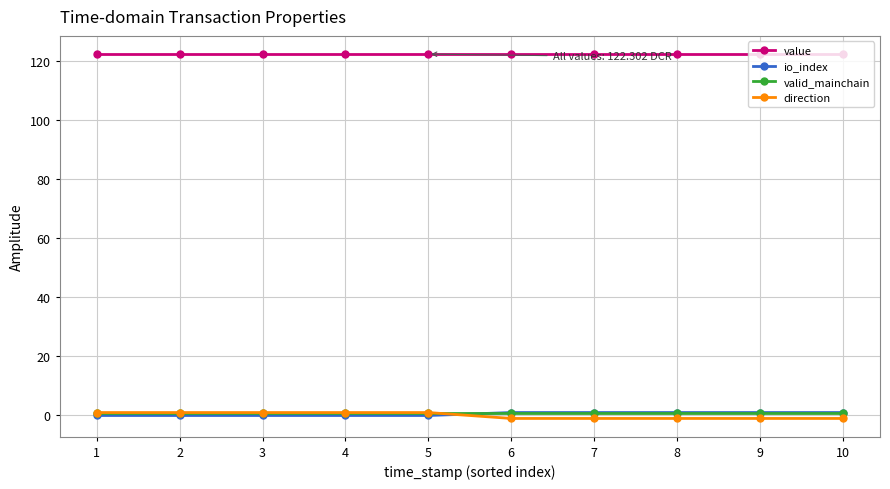

True or false: direction and value intersect in this chart.

False